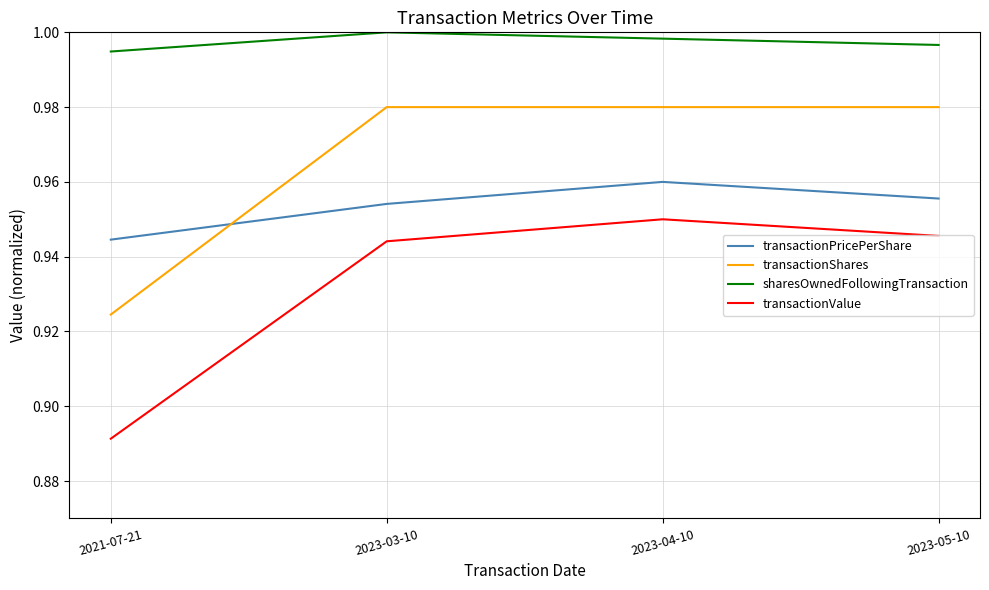

Which category has the lowest value across all series?

2021-07-21